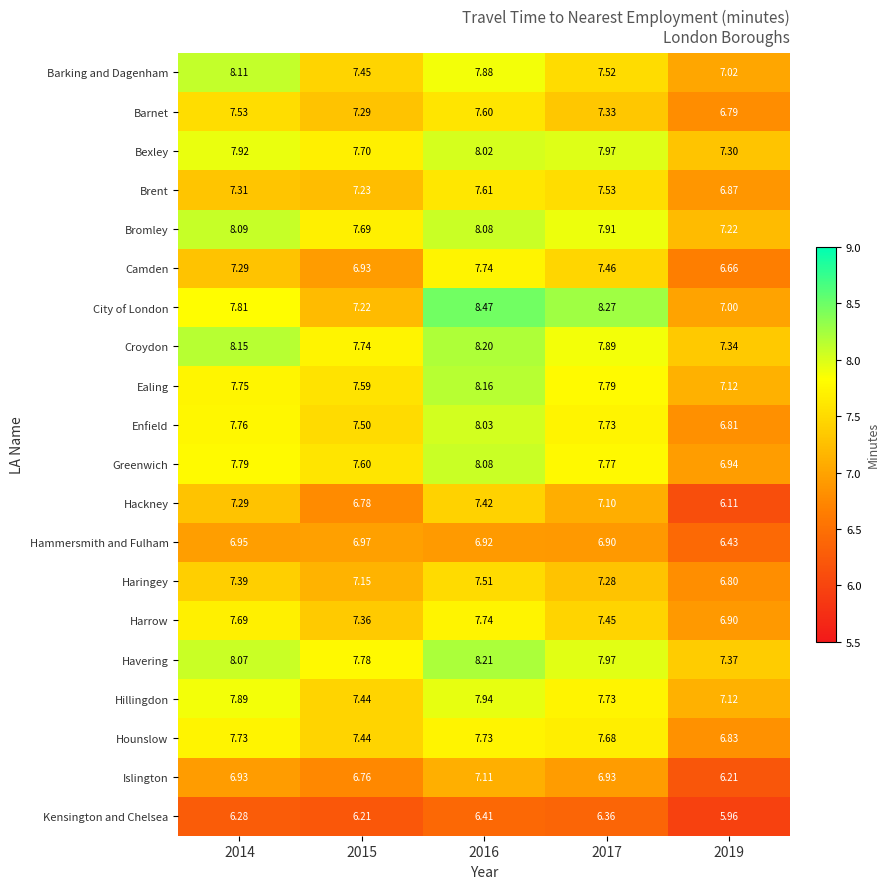

Which series has the largest total across all categories?

Havering